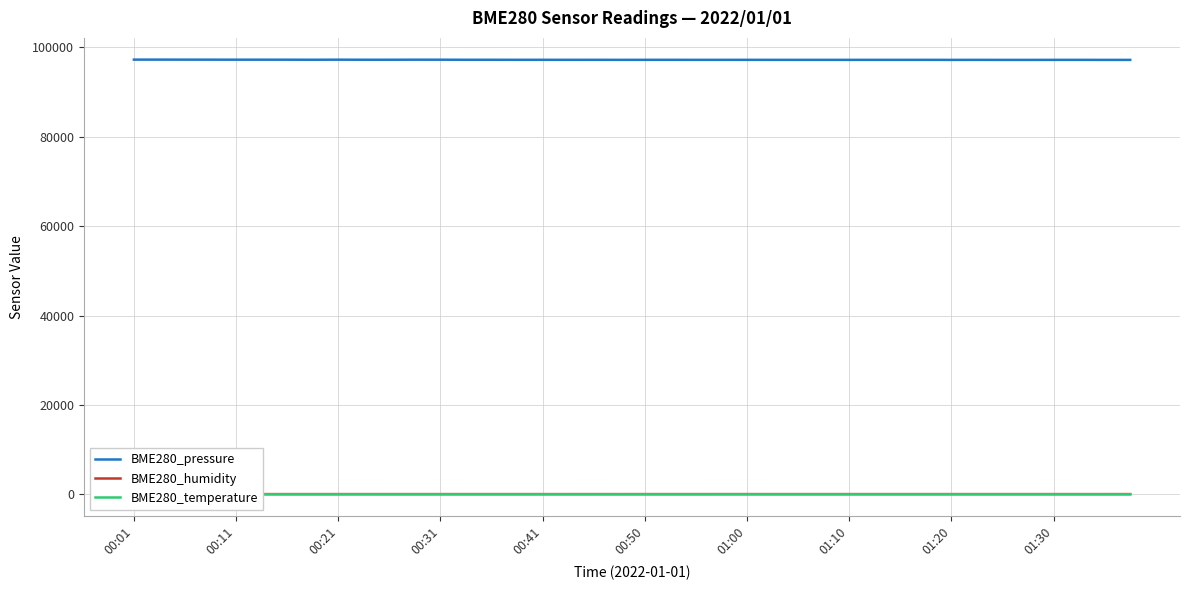

What is the maximum value for BME280_pressure?

97264.8